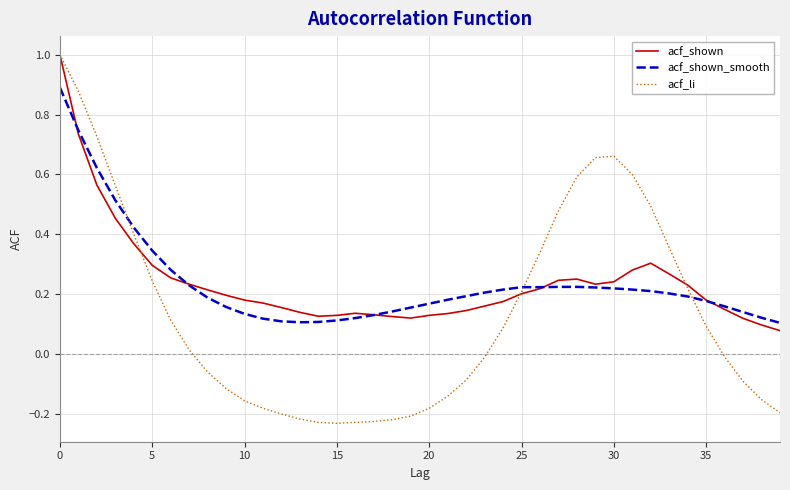

What is the highest value of the acf_li series?

1.0